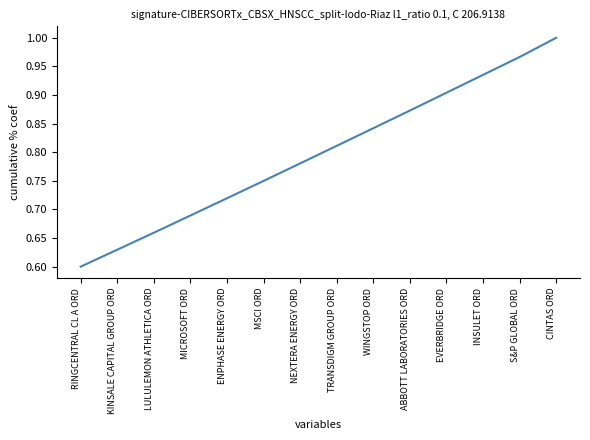

At which category does the chart reach its minimum across all series?

RINGCENTRAL CL A ORD